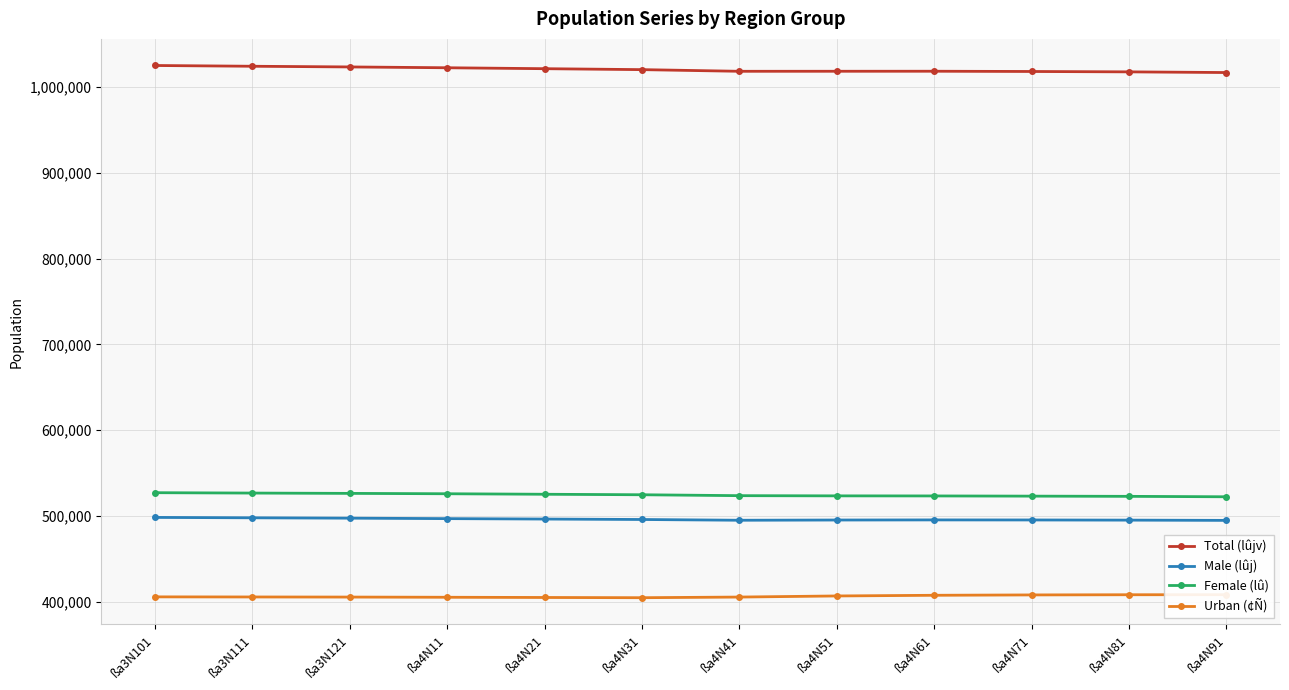

The value of Female (lû) at ßa4N31 is 878618. True or false?

False